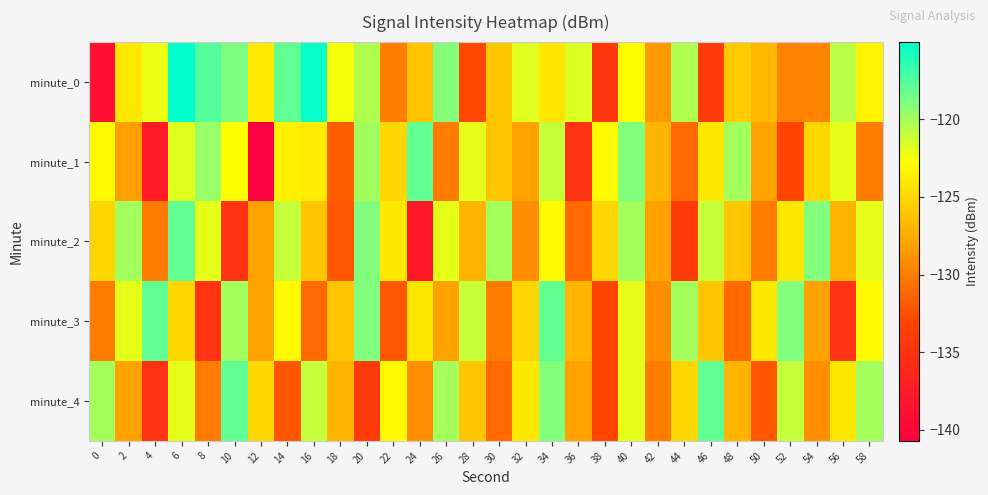

Between 56 and 14, which is larger?

14